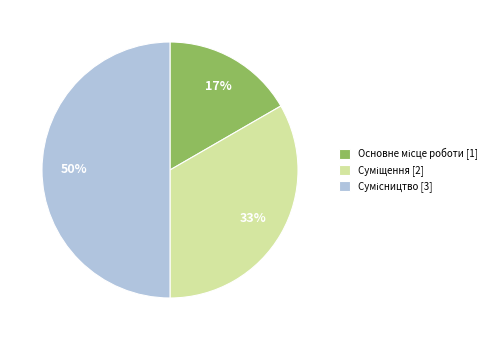

To the nearest percent, what is the average slice percentage?

33%